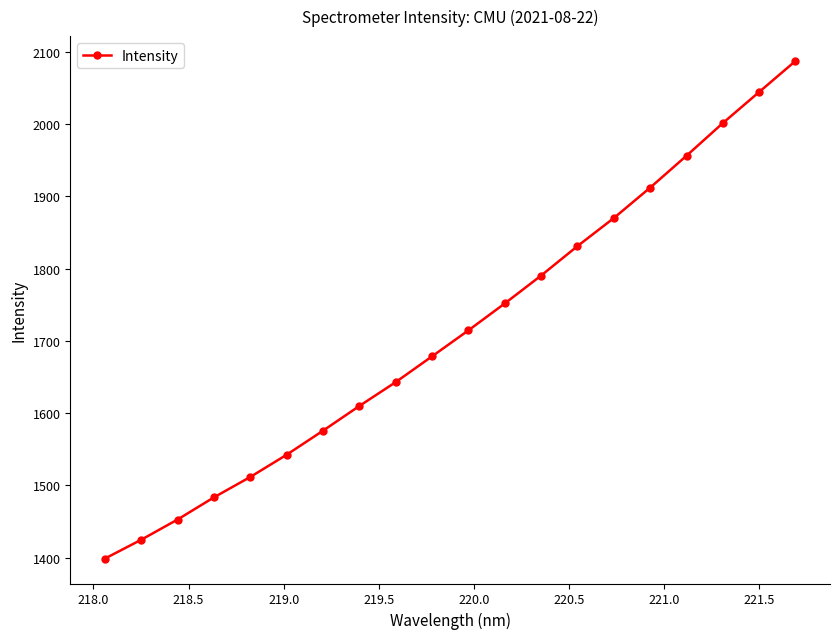

What is the value of the 19th point from the left?

2044.6